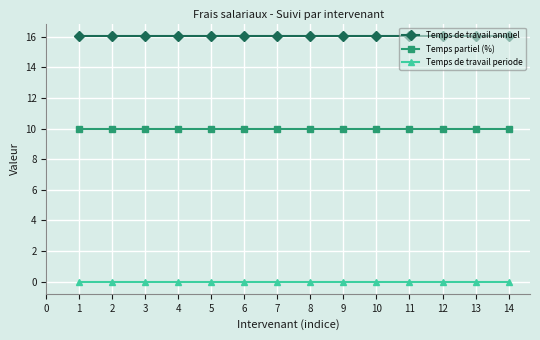

What is the minimum value for Temps de travail annuel?

16.1